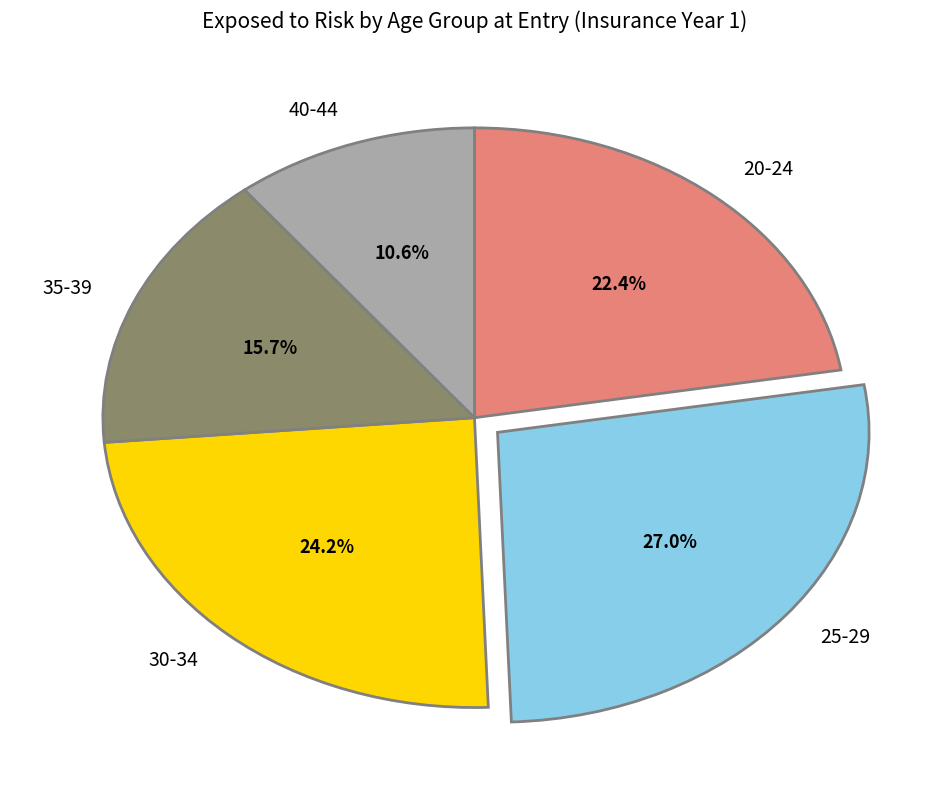

Count the number of slices in the pie.

5